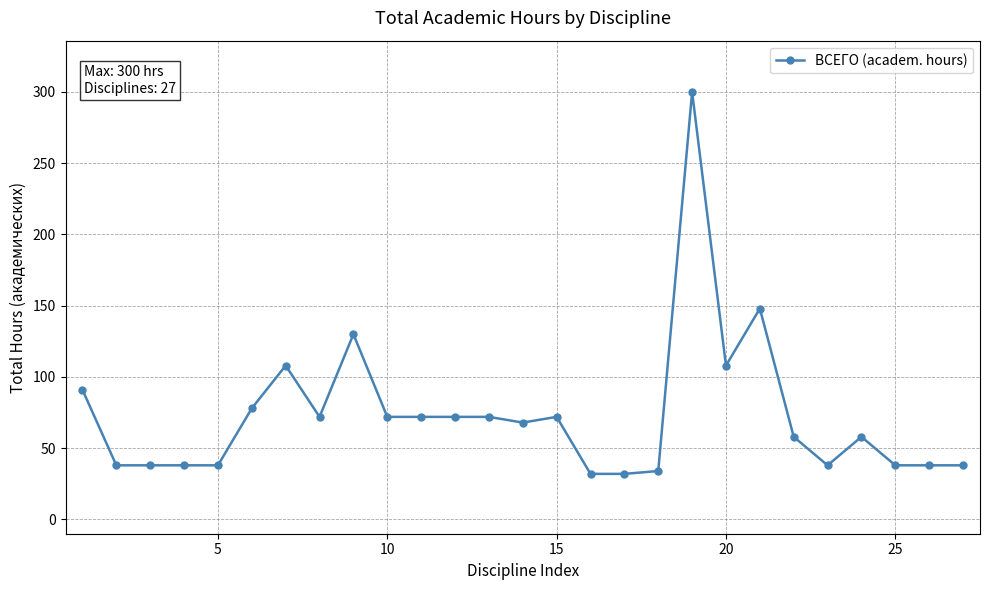

True or false: there are more than 1 points higher than both neighbors.

True